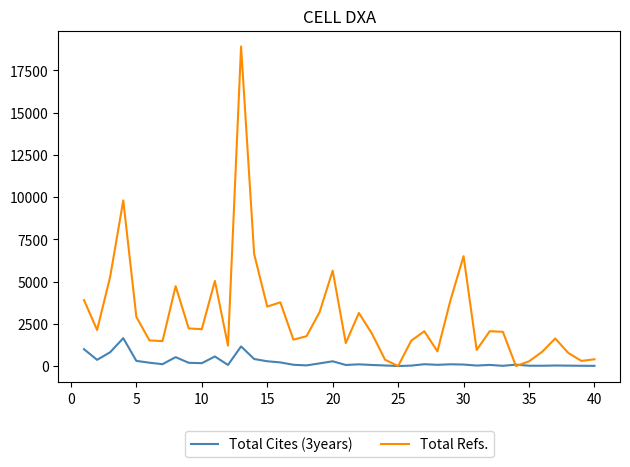

What is the difference between the maximum and minimum values in the Total Cites (3years) series?

1651